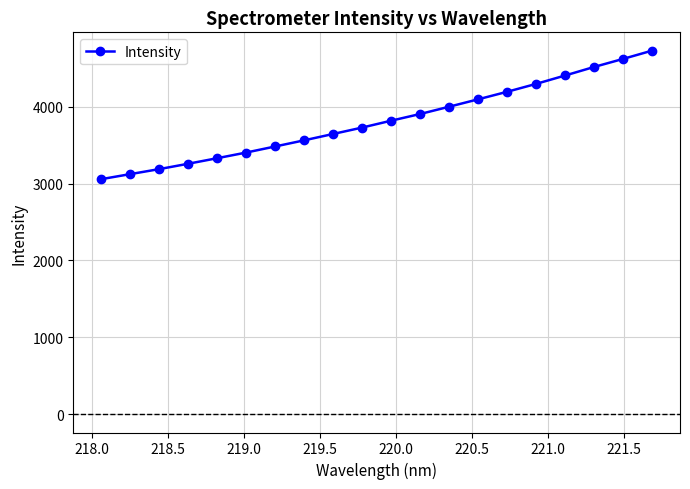

What is the value of the 15th point from the left?

4193.6